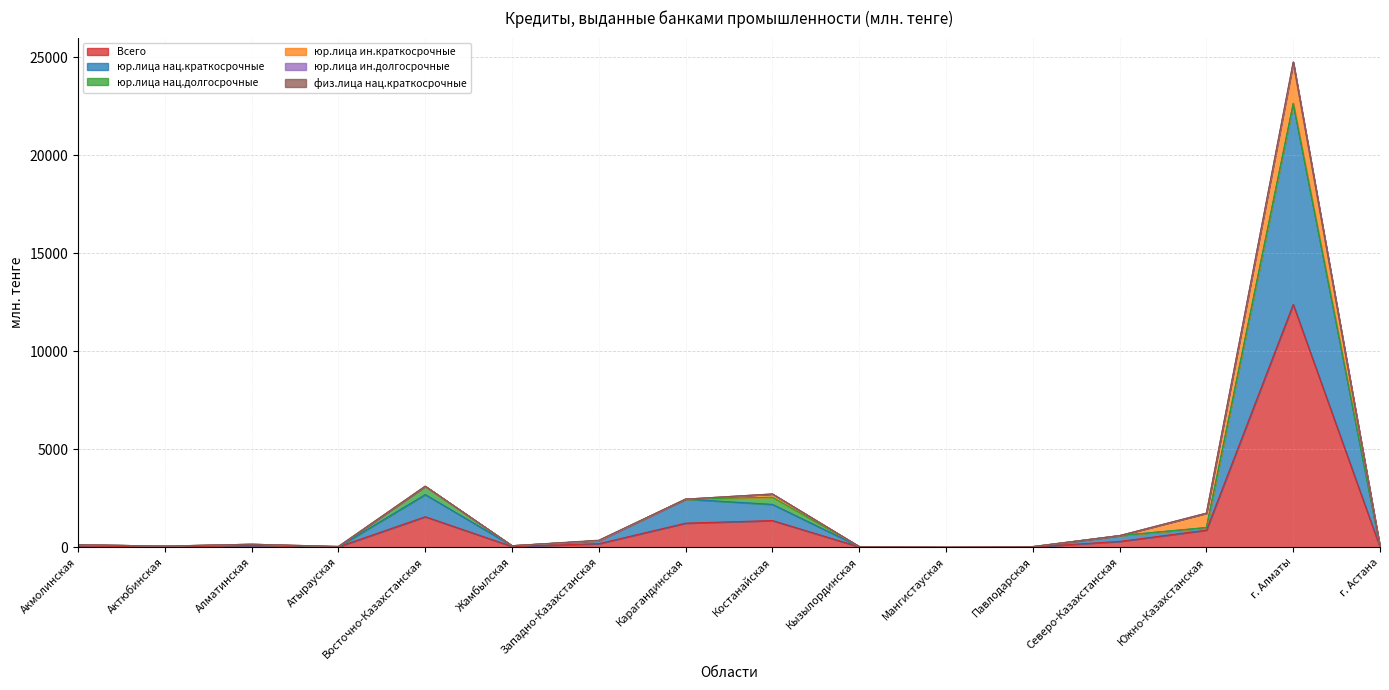

Where is Всего nearest to the value 6198?

Восточно-Казахстанская